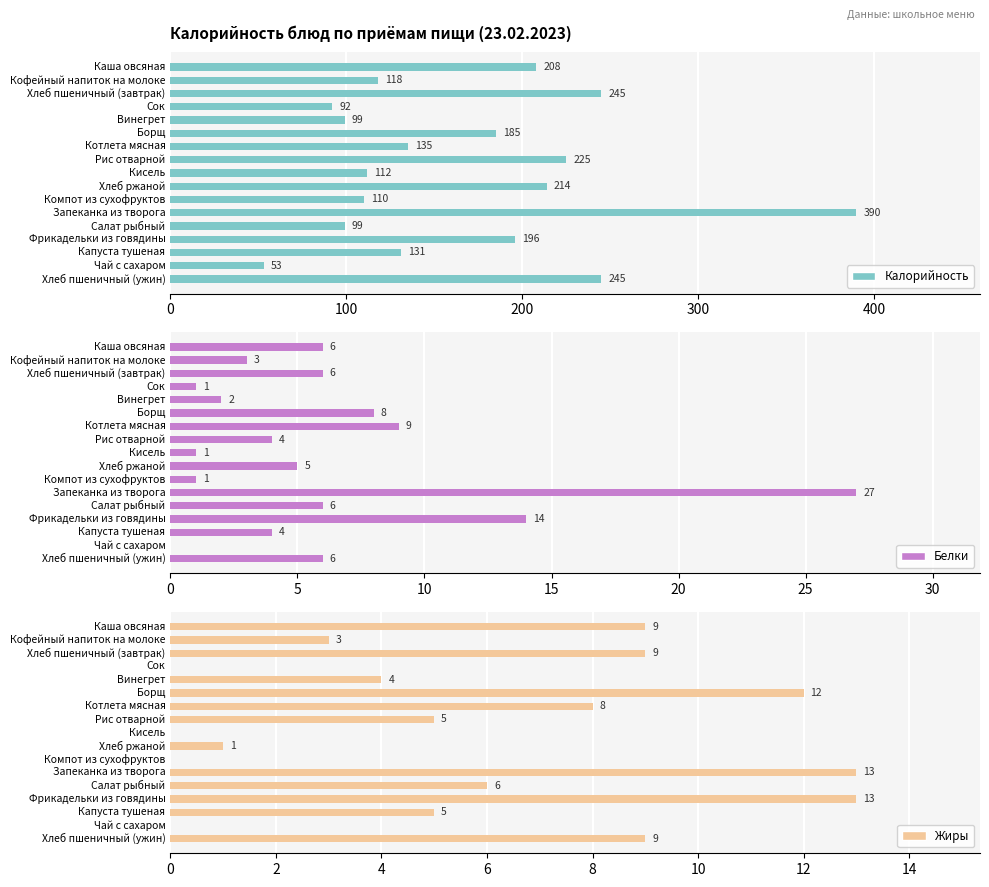

What is the sum of all Калорийность values?

2857